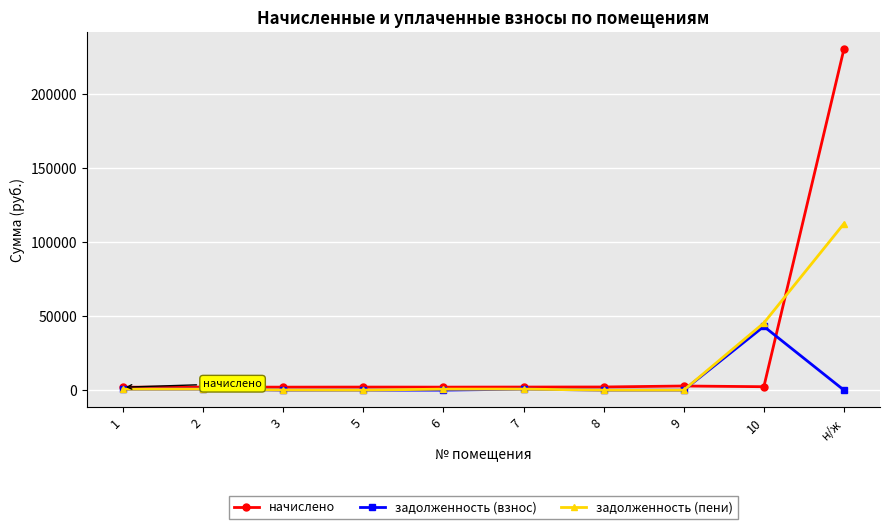

At which label does задолженность (пени) first exceed 678?

2